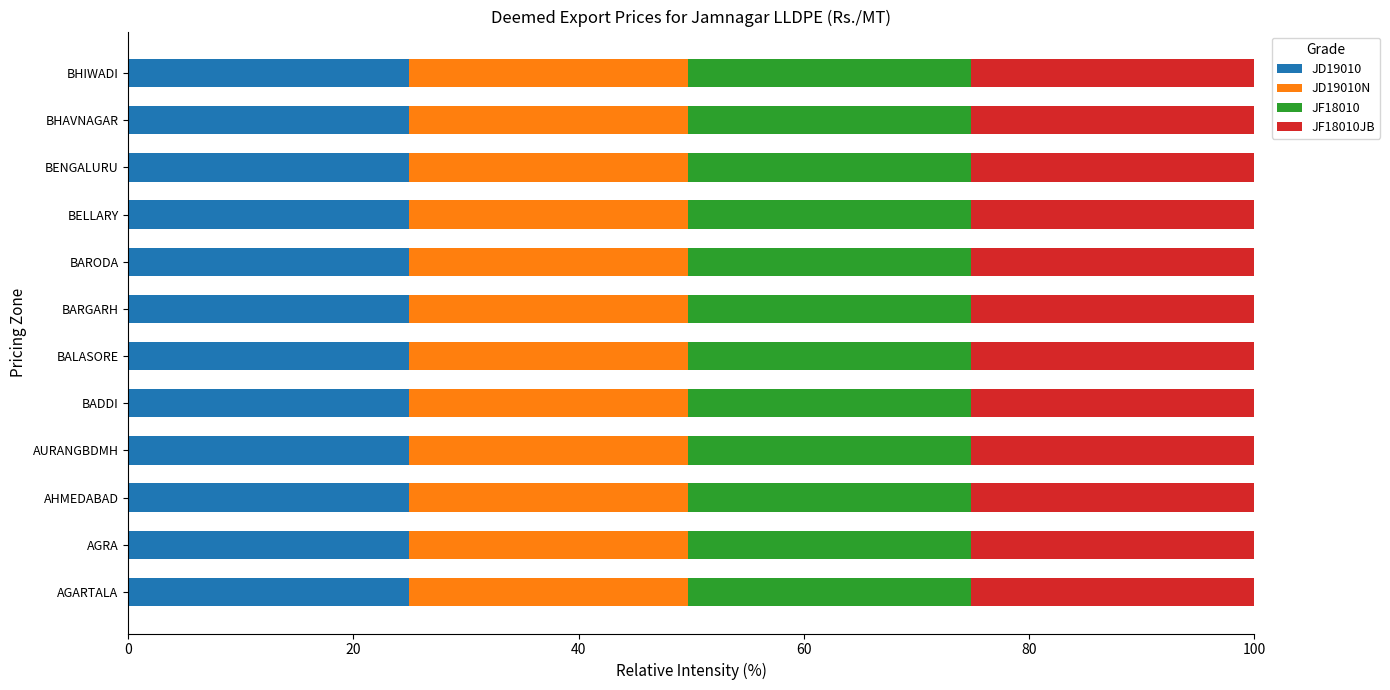

The value of JD19010 at BHIWADI is 9.0. True or false?

False